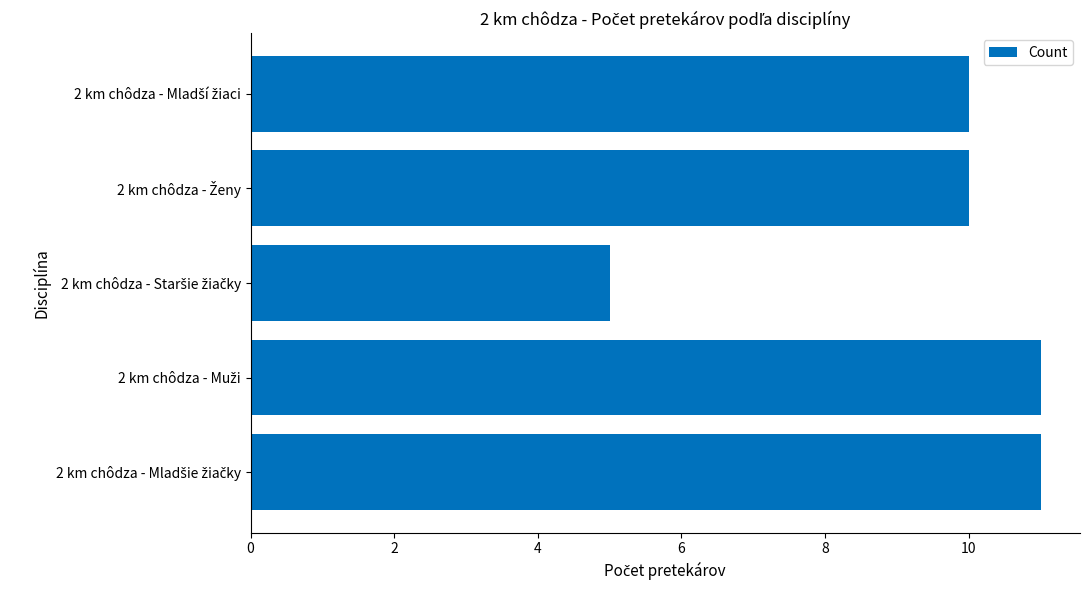

What is the smallest value displayed?

5